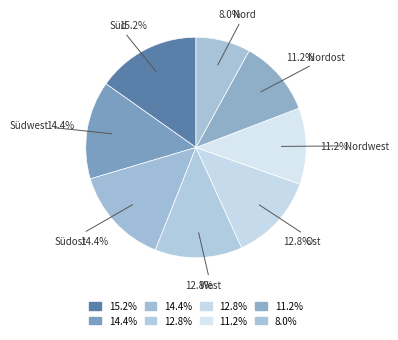

Which slice is the smallest?

Nord